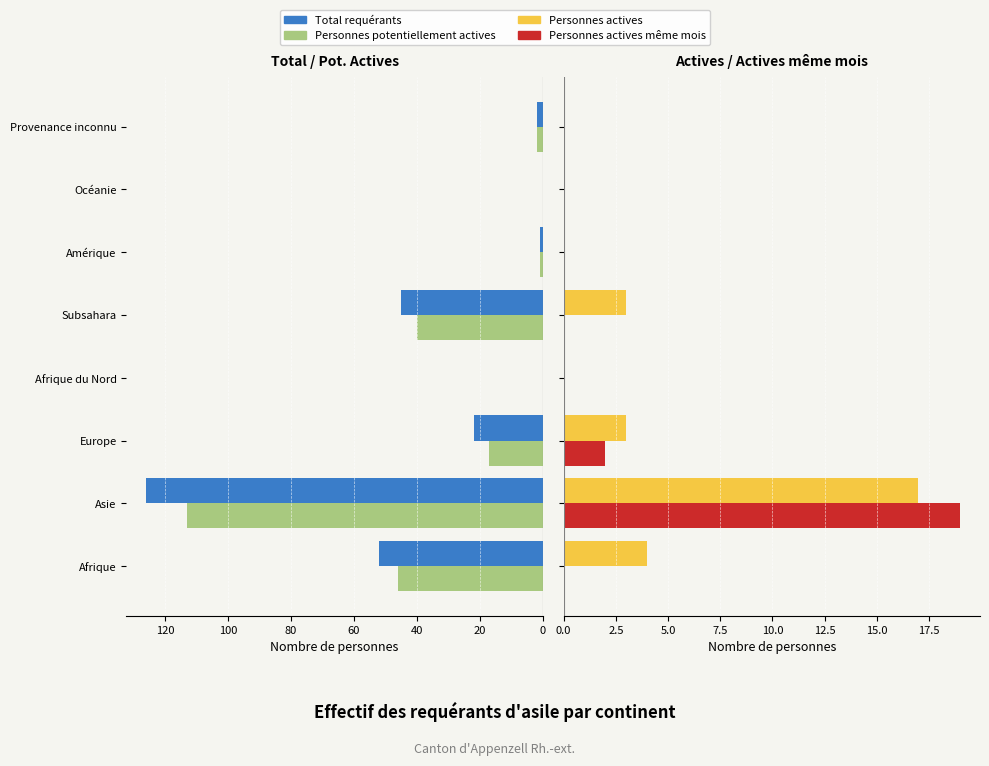

What are all the series names shown in the legend?

Total requérants, Personnes potentiellement actives, Personnes actives, Personnes actives même mois